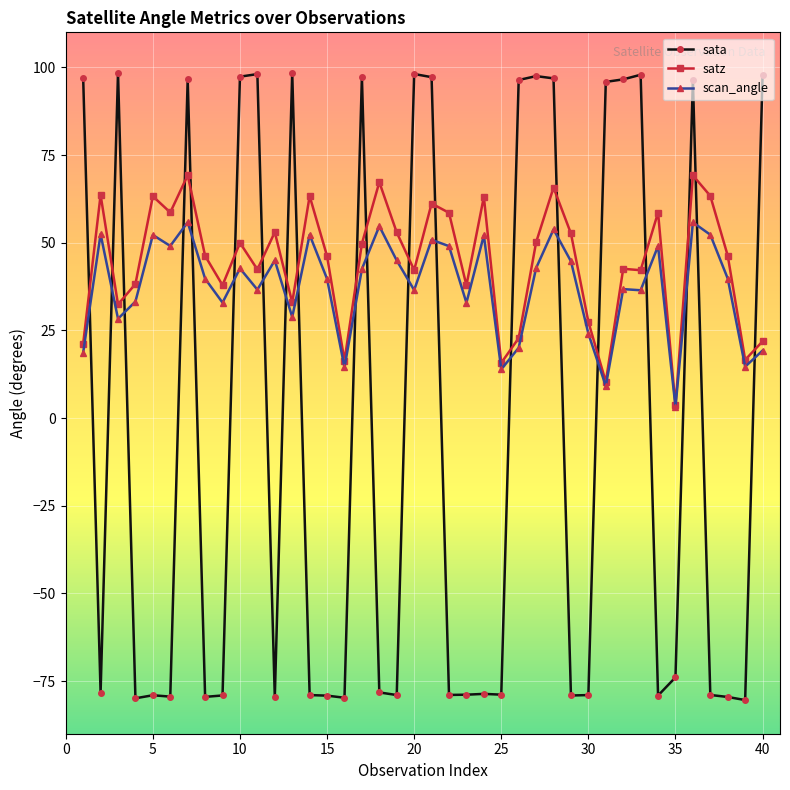

List the series in order of their peak value, highest first.

sata, satz, scan_angle